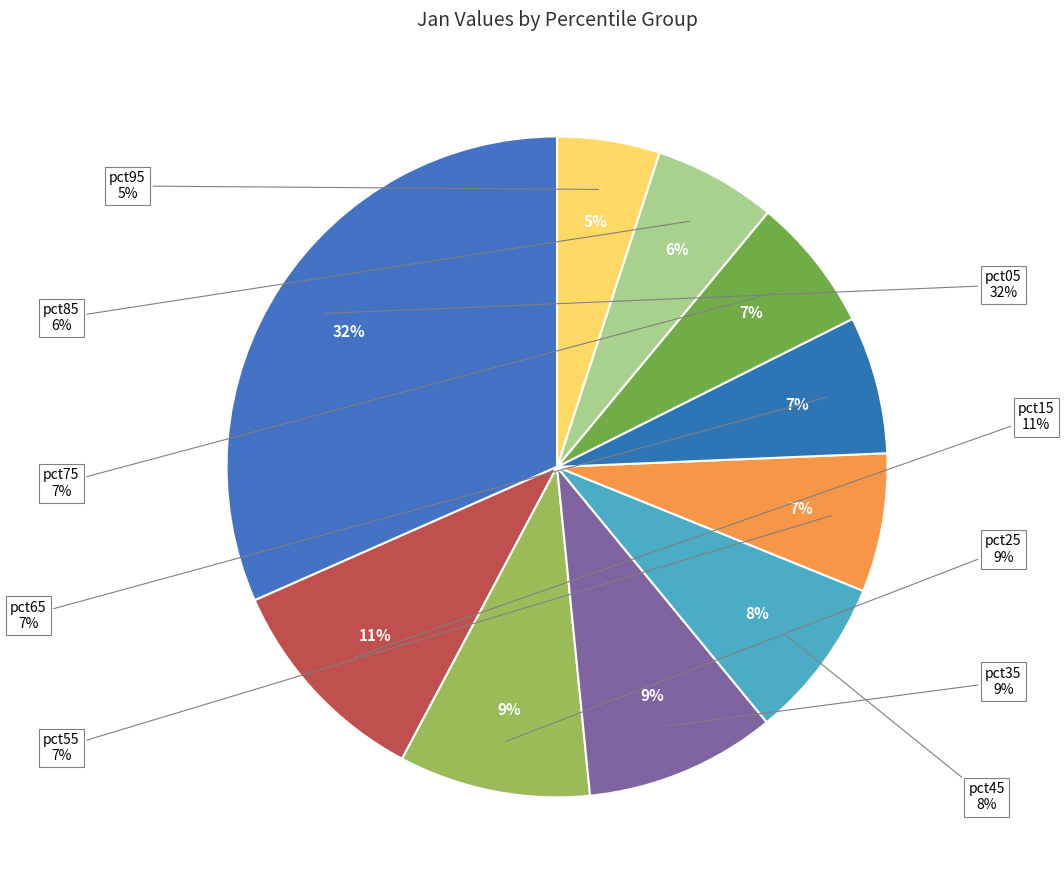

Rank the categories by value from highest to lowest.

pct05, pct15, pct25, pct35, pct45, pct55, pct65, pct75, pct85, pct95